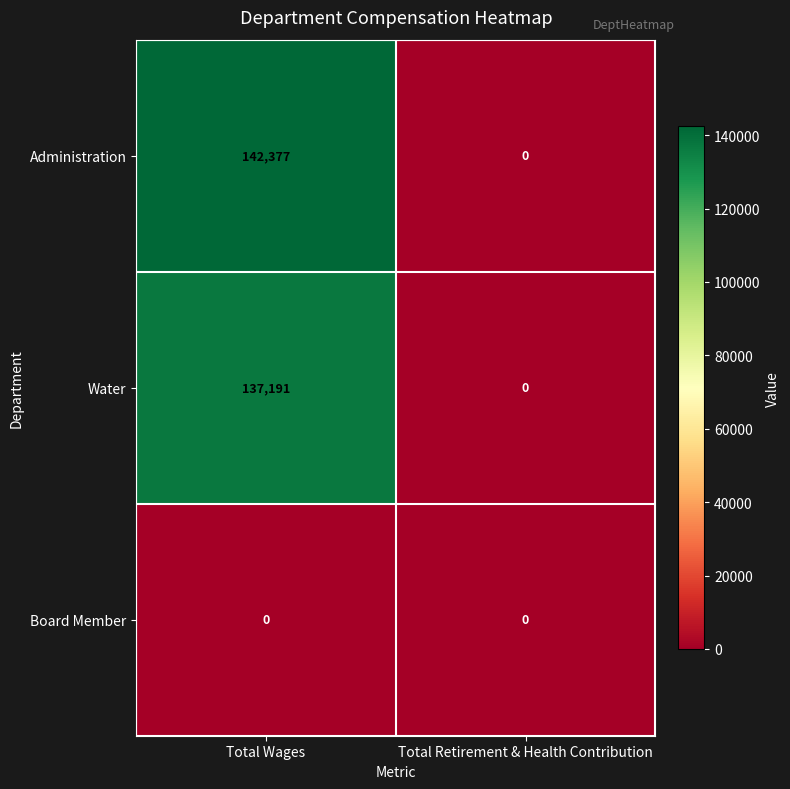

How many values in the Administration series are below 142377?

1